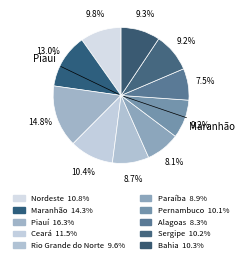

Does Nordeste represent more than half of the total?

No